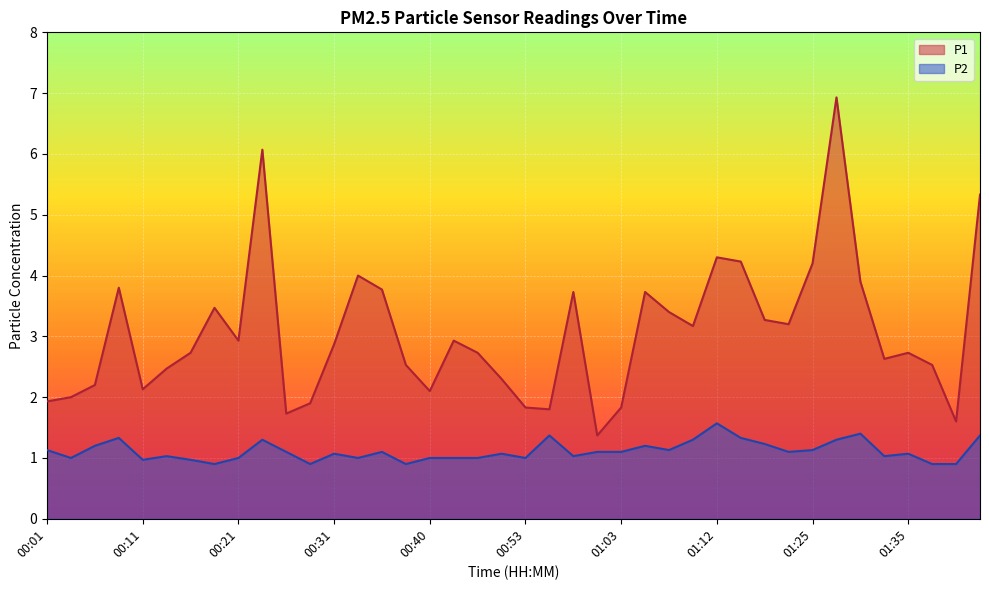

List the series in order of their overall mean, lowest first.

P2, P1